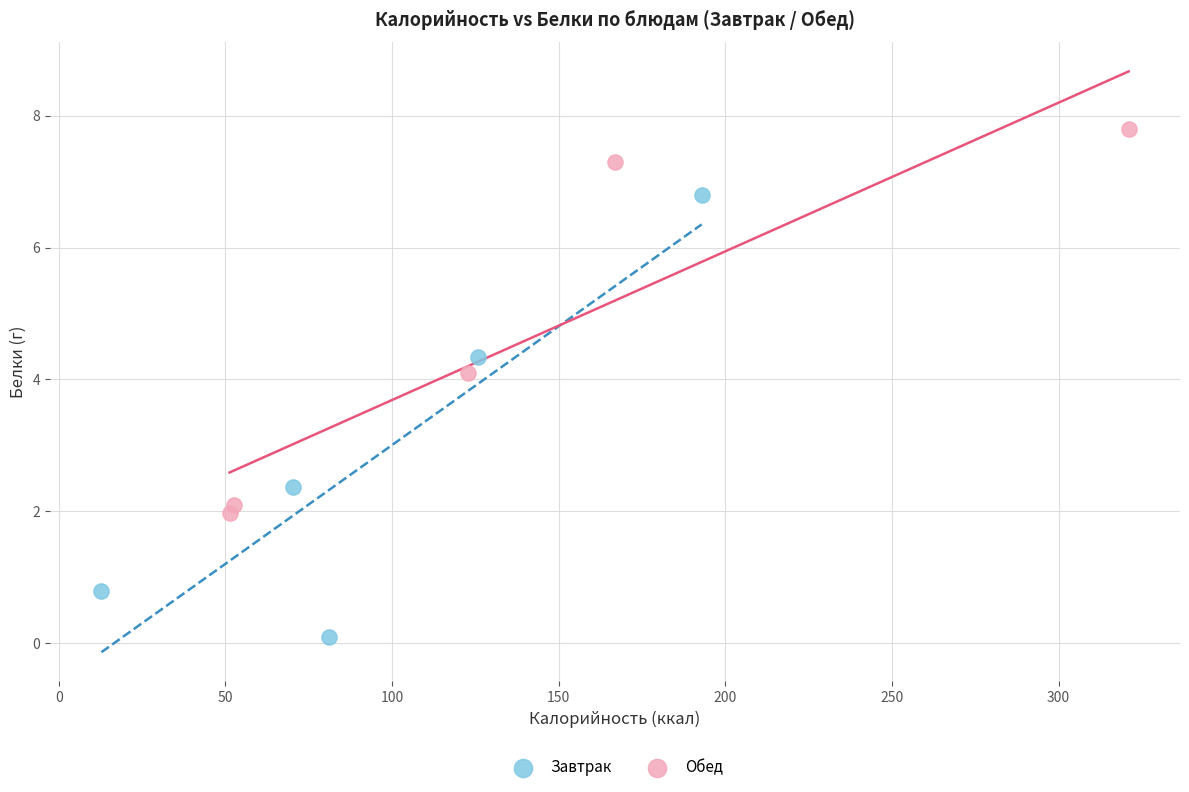

Which series contains the lowest Y value?

Завтрак